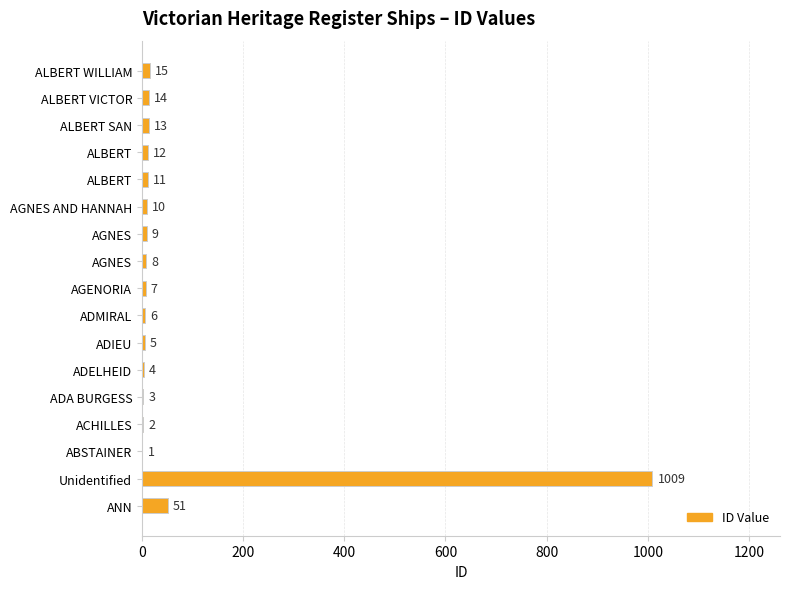

What is the average value?

69